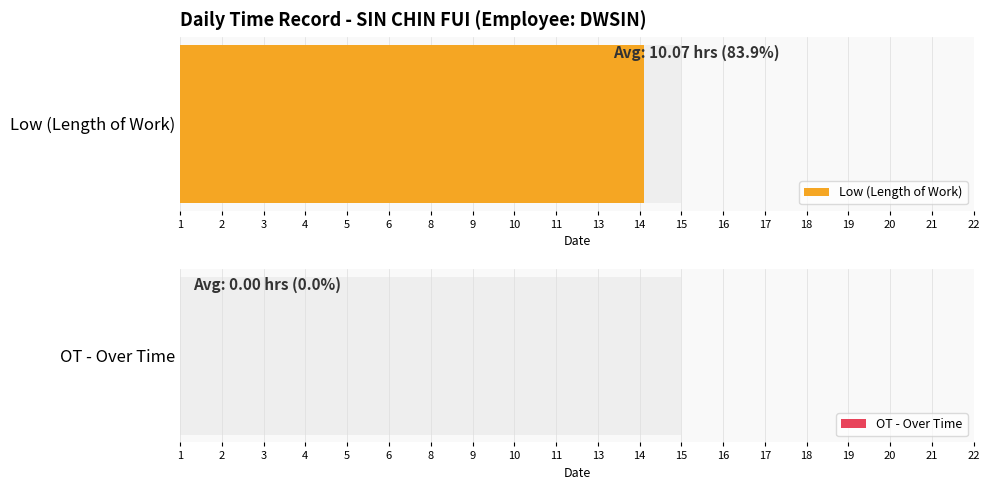

The value of Low (Length of Work) at 8 is 10.8. True or false?

True